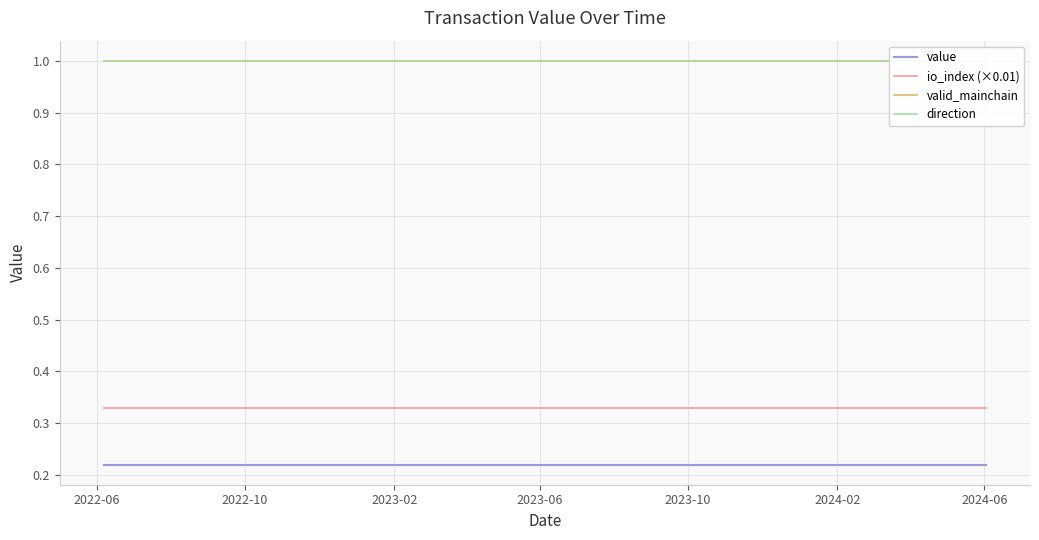

True or false: value and io_index (×0.01) cross at least once.

False